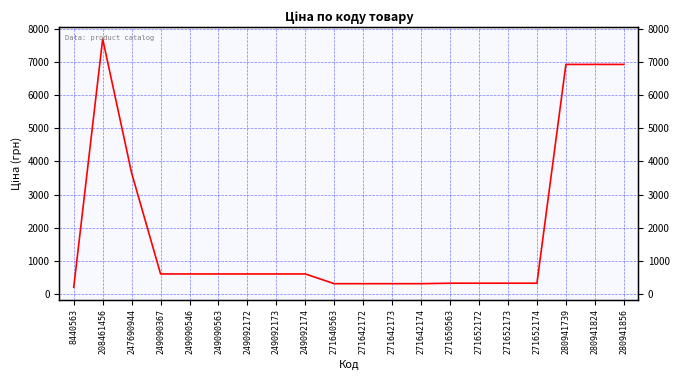

What is the maximum value shown in the chart?

7693.1